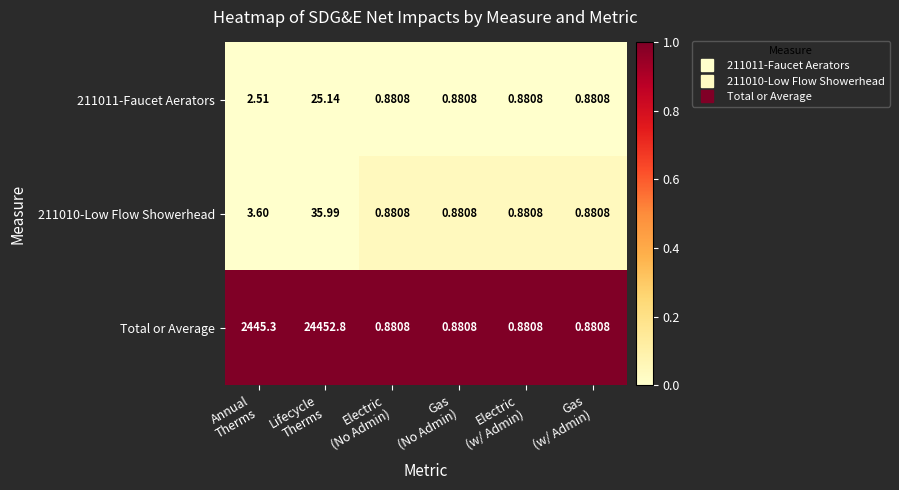

Which series has the largest total across all categories?

Total or Average